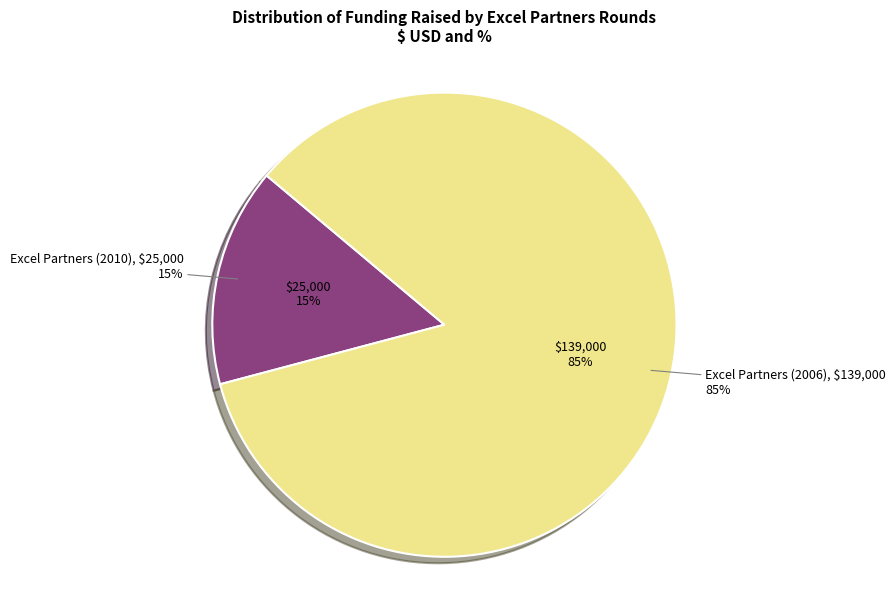

What percentage is the Excel Partners (2006) slice, to the nearest percent?

85%